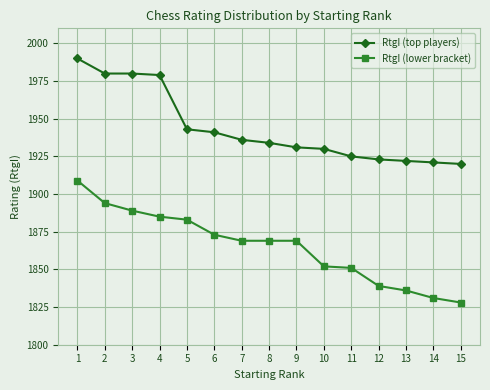

At which category does the chart reach its minimum across all series?

15